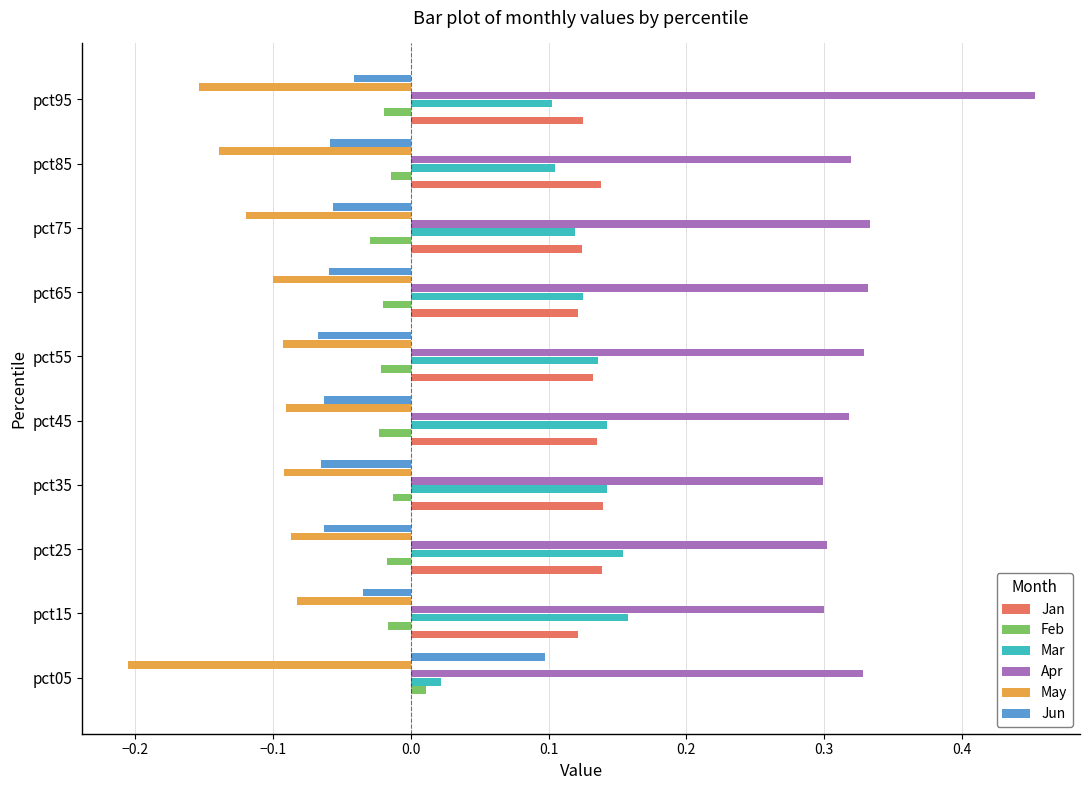

True or false: Feb has a value of -0.0 at pct75.

True